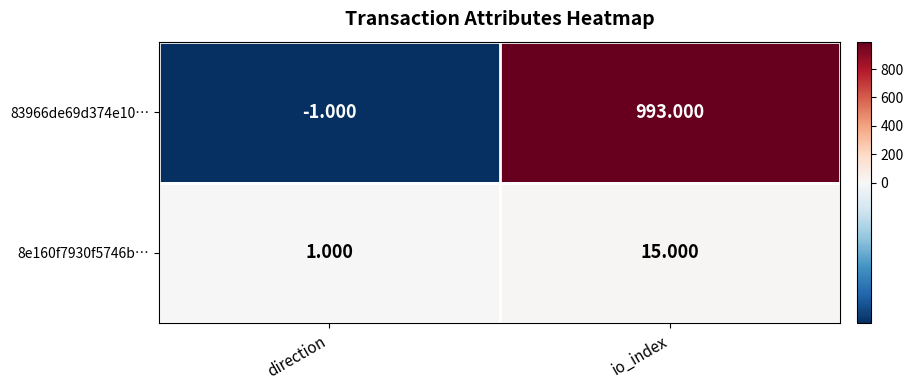

Where is 83966de69d374e10… nearest to the value 496?

direction